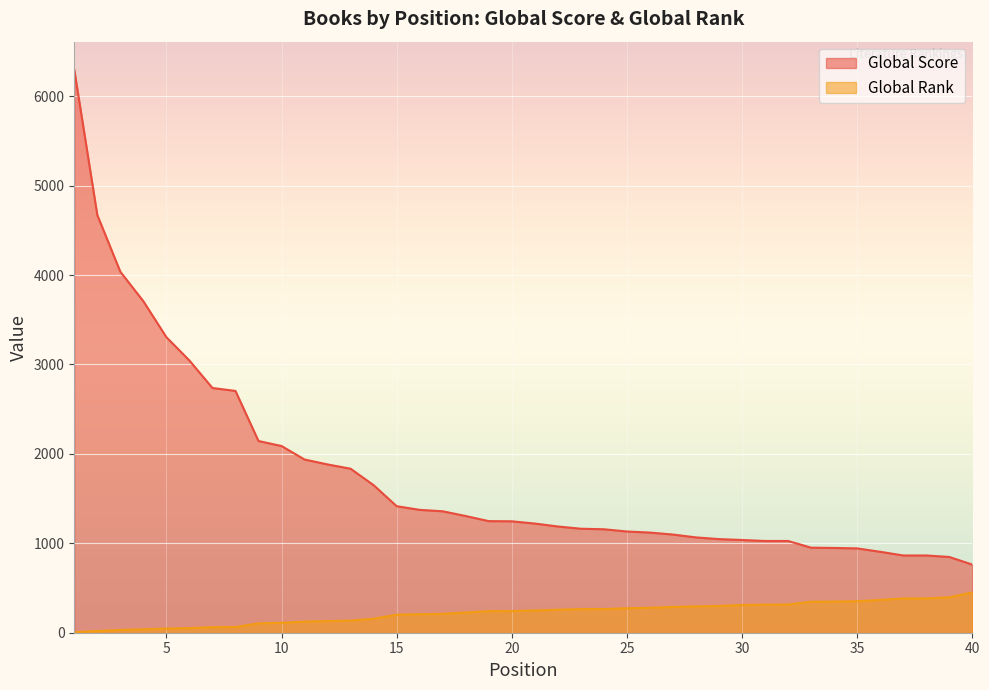

What is the value of the Global Rank point at the 11th from the left?

124